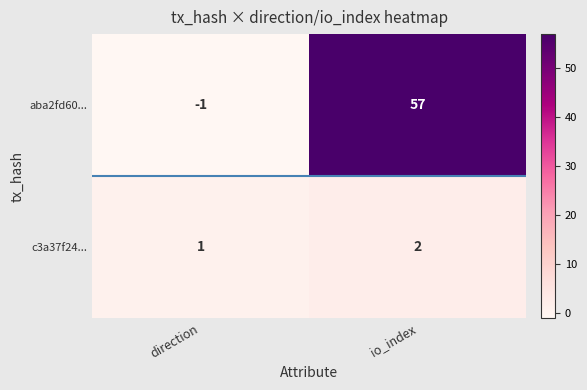

What is the sum of the aba2fd60... values at io_index and direction?

56